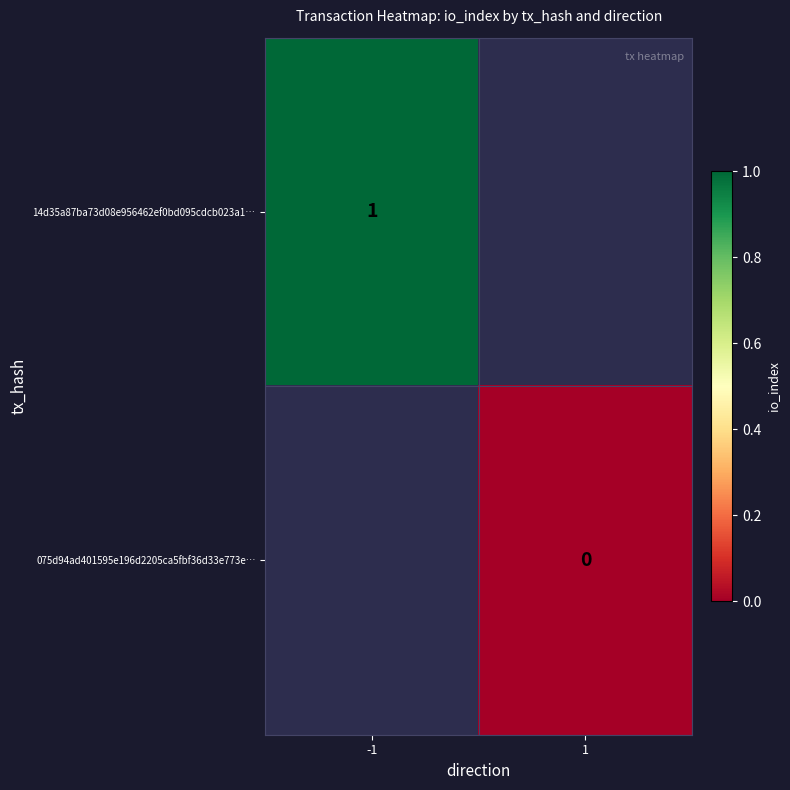

The value of 14d35a87ba73d08e956462ef0bd095cdcb023a1… at -1 is 1. True or false?

True